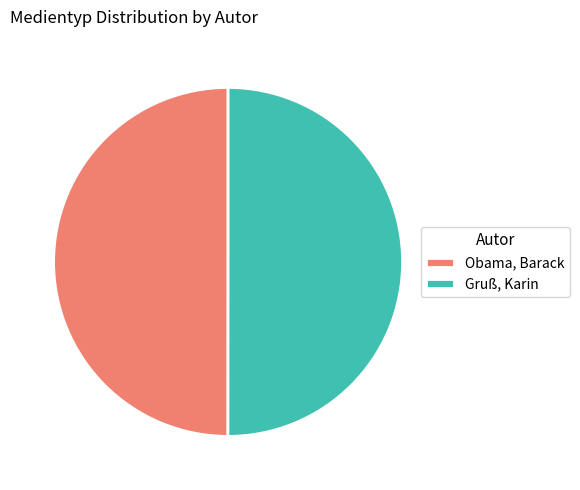

The Obama, Barack slice represents 50% of the pie. True or false?

True